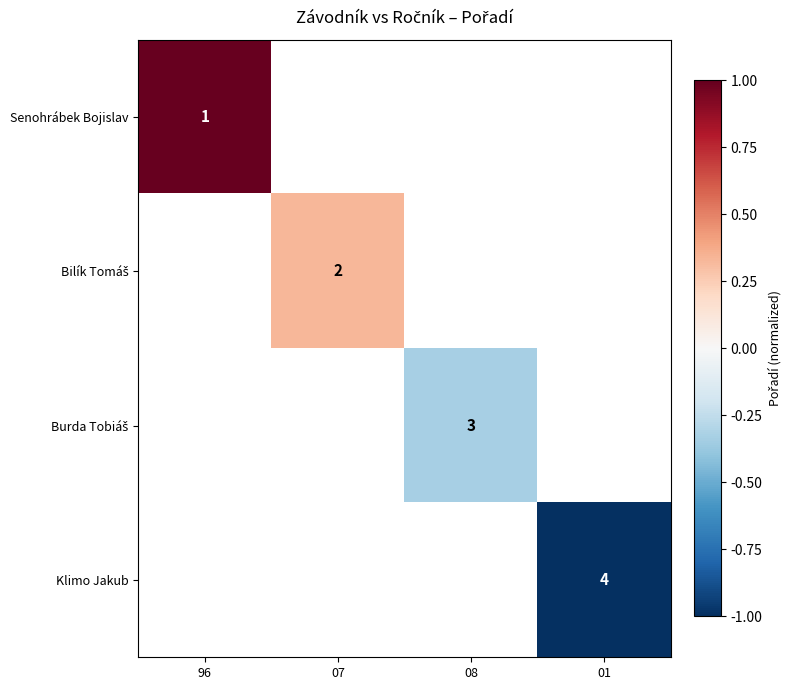

Which category has the lowest value across all series?

01